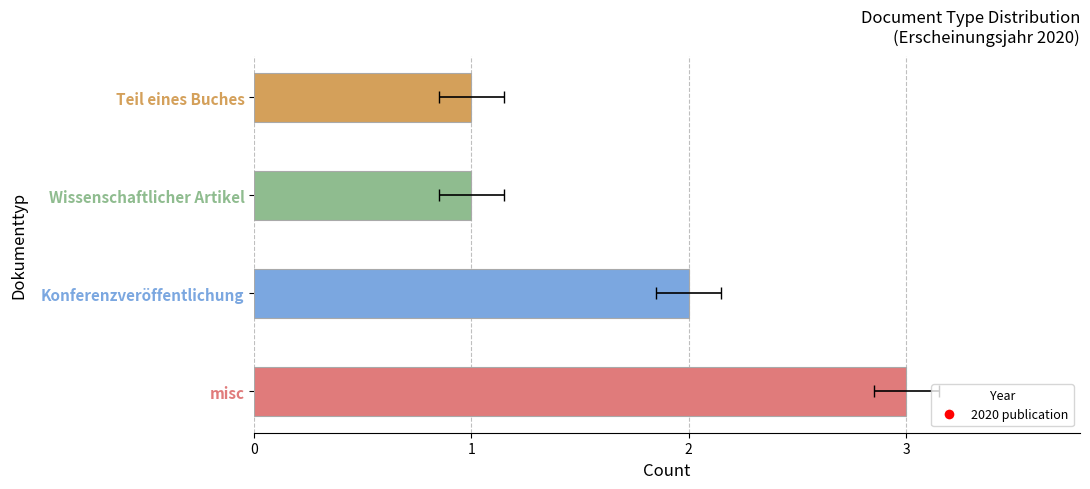

What is the difference between the maximum and minimum values?

2